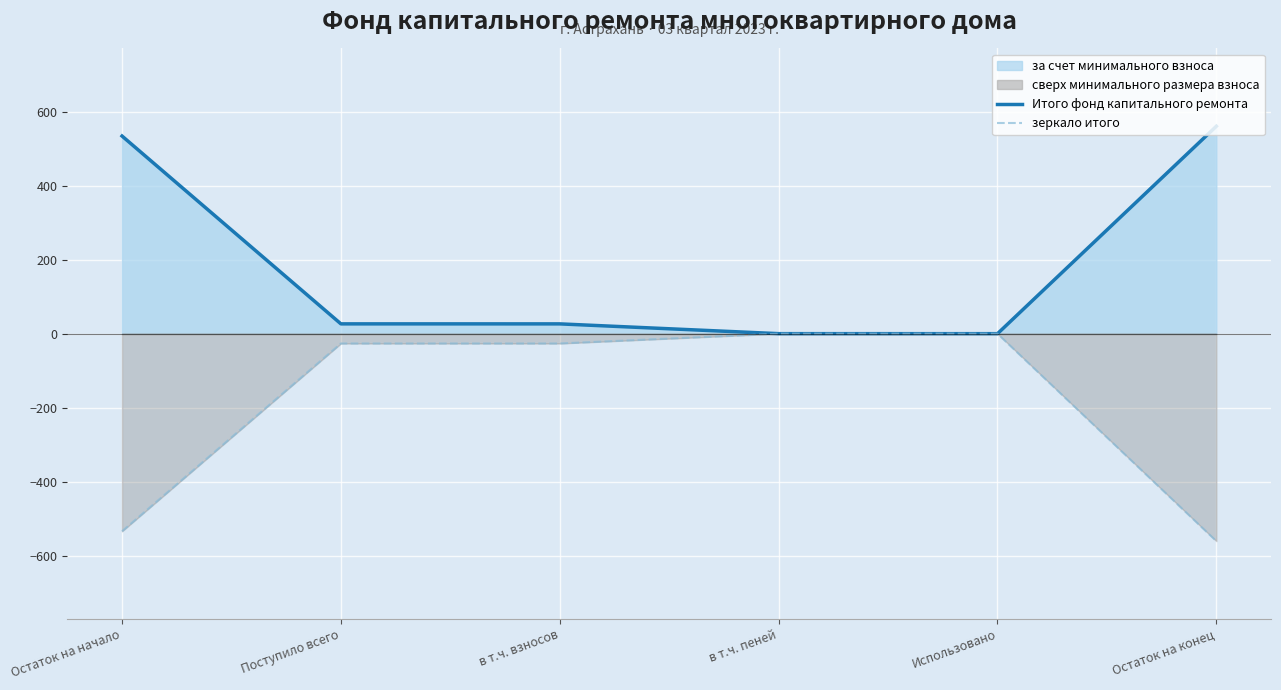

At which category does зеркало итого reach its first local peak?

Использовано